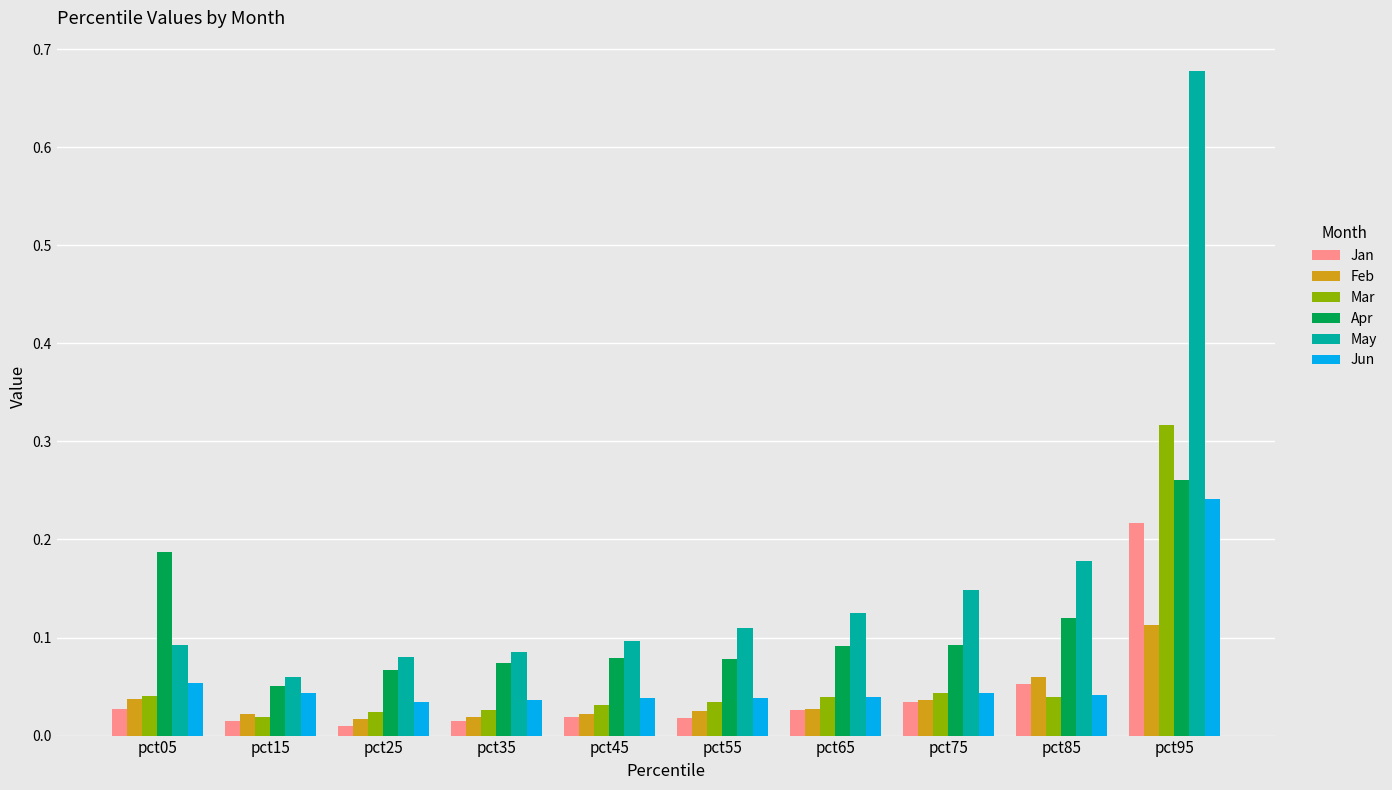

Where is Apr nearest to the value 0?

pct15